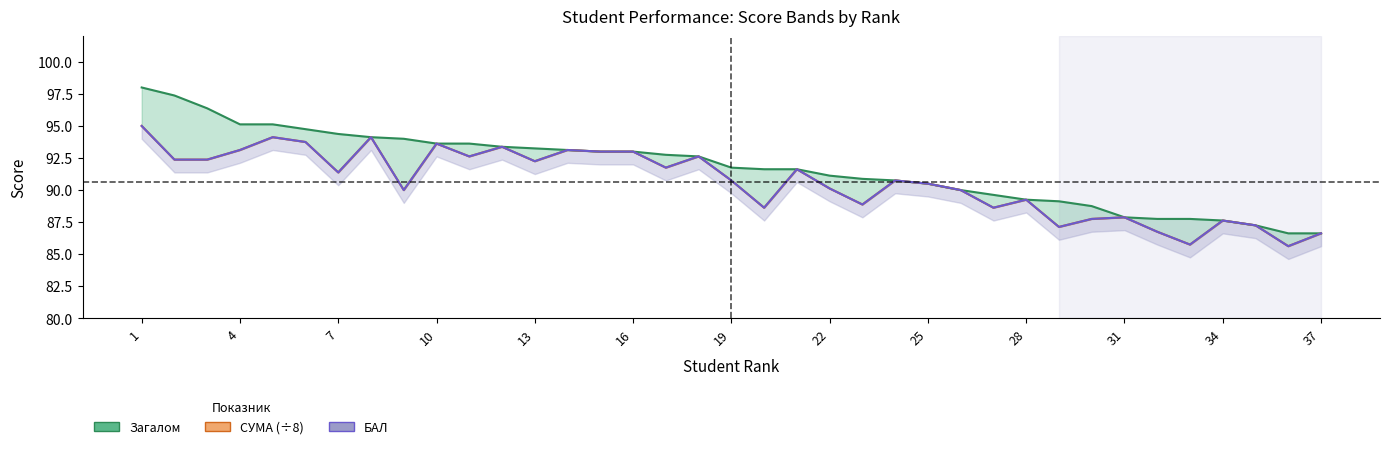

Is it true that БАЛ equals 150.6 at 30?

False